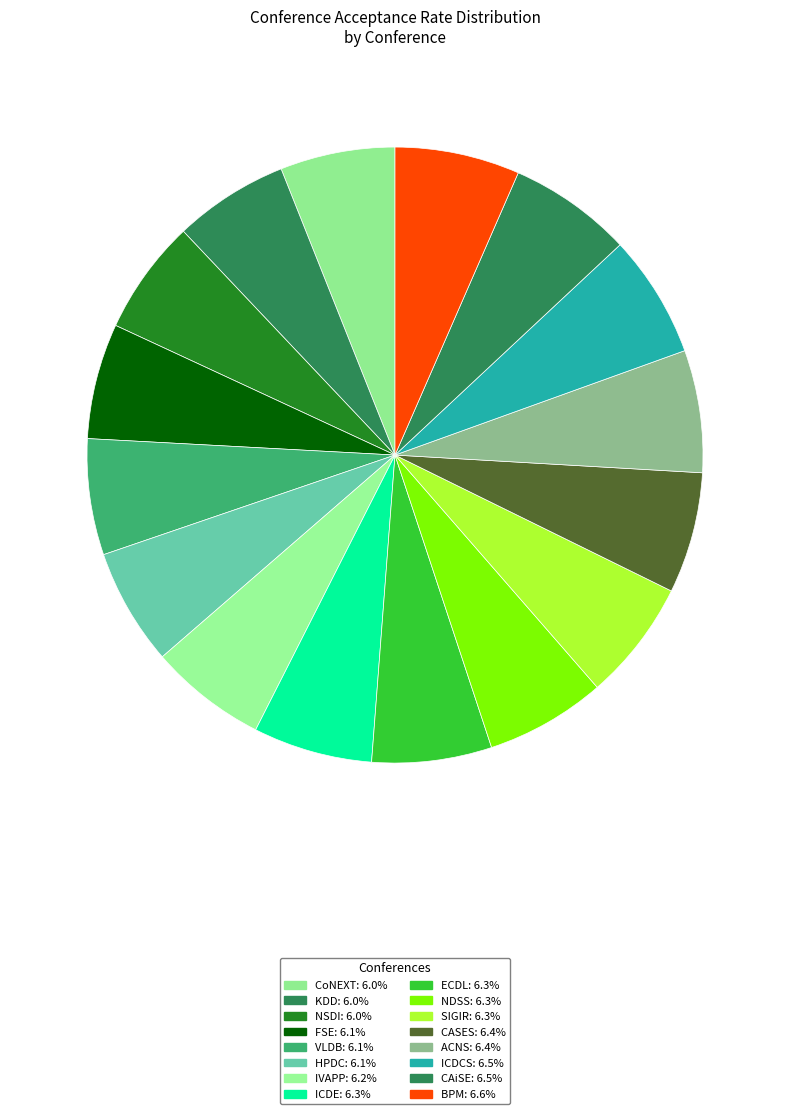

Is the sum of VLDB and ICDE greater than half?

No